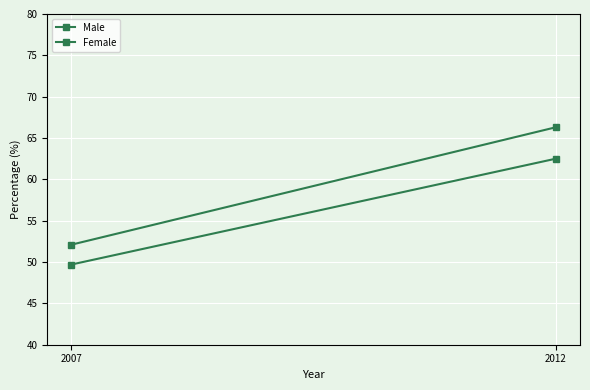

Between 2007 and 2012, which is larger?

2012